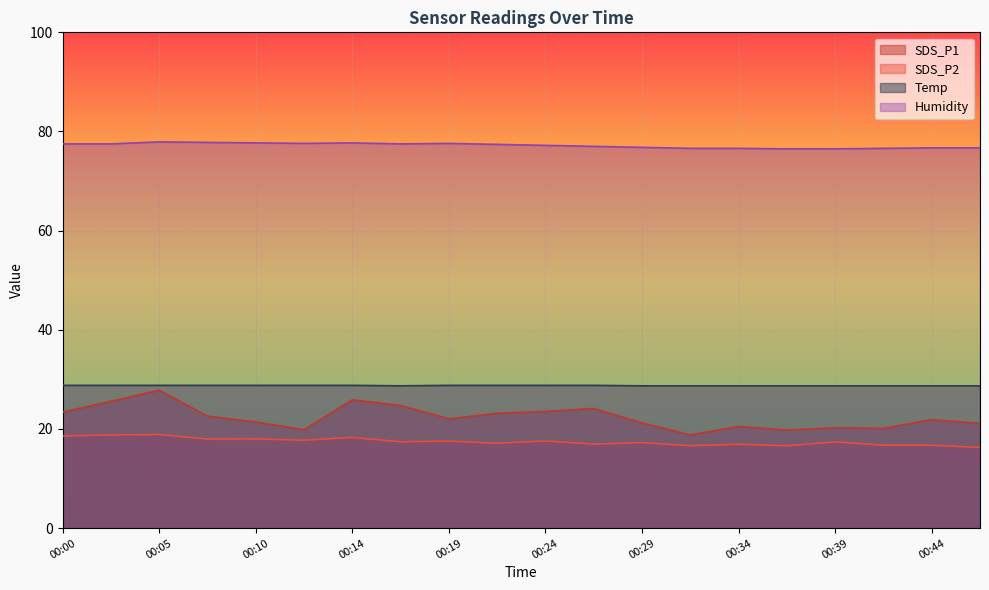

Which has a higher value, 00:02 or 00:27?

00:02